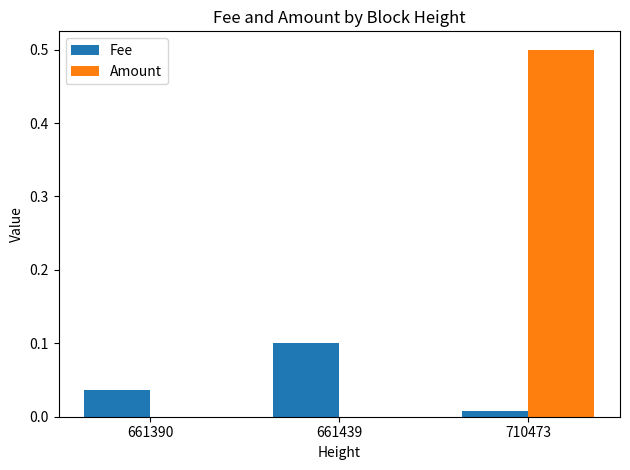

What is the difference between the Fee values at 661390 and 661439?

0.1